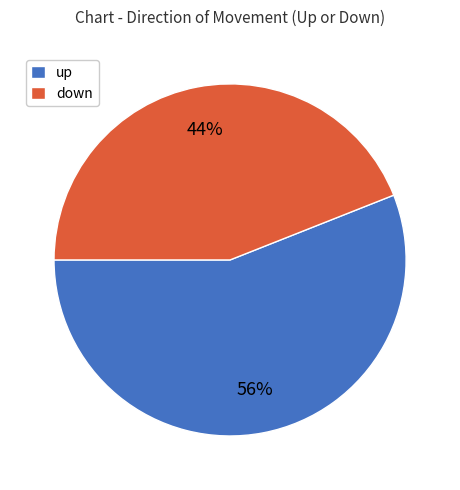

To the nearest percent, what percentage of the pie is up?

56%